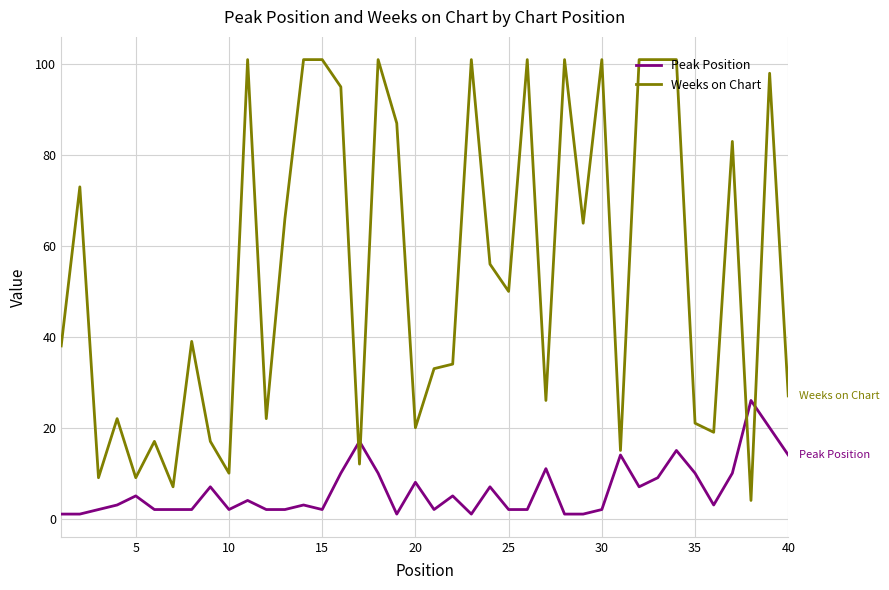

Reading right to left, list all the values displayed in this chart.

Peak Position: 14	20	26	10	3	10	15	9	7	14	2	1	1	11	2	2	7	1	5	2	8	1	10	17	10	2	3	2	2	4	2	7	2	2	2	5	3	2	1	1
Weeks on Chart: 27	98	4	83	19	21	101	101	101	15	101	65	101	26	101	50	56	101	34	33	20	87	101	12	95	101	101	66	22	101	10	17	39	7	17	9	22	9	73	38